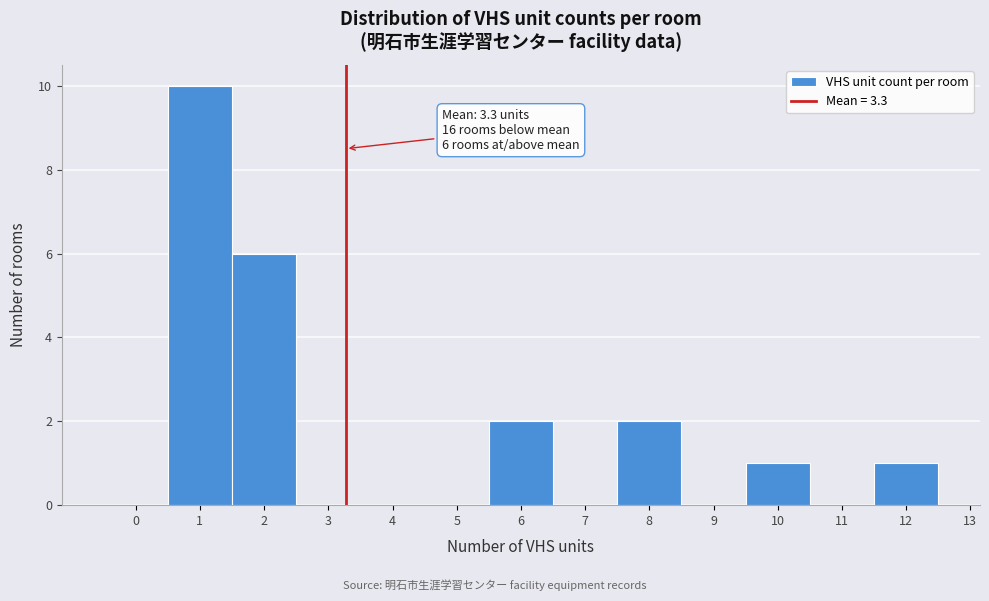

Which range on the x-axis has the tallest bar?

0.5 to 1.5